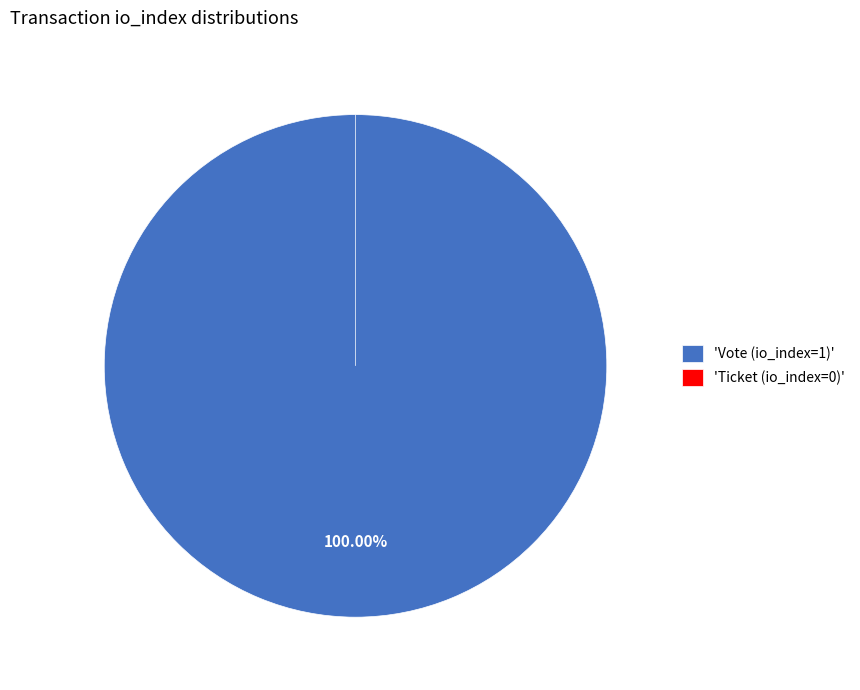

What is the change in value from Vote (io_index=1) to Ticket (io_index=0)?

-1